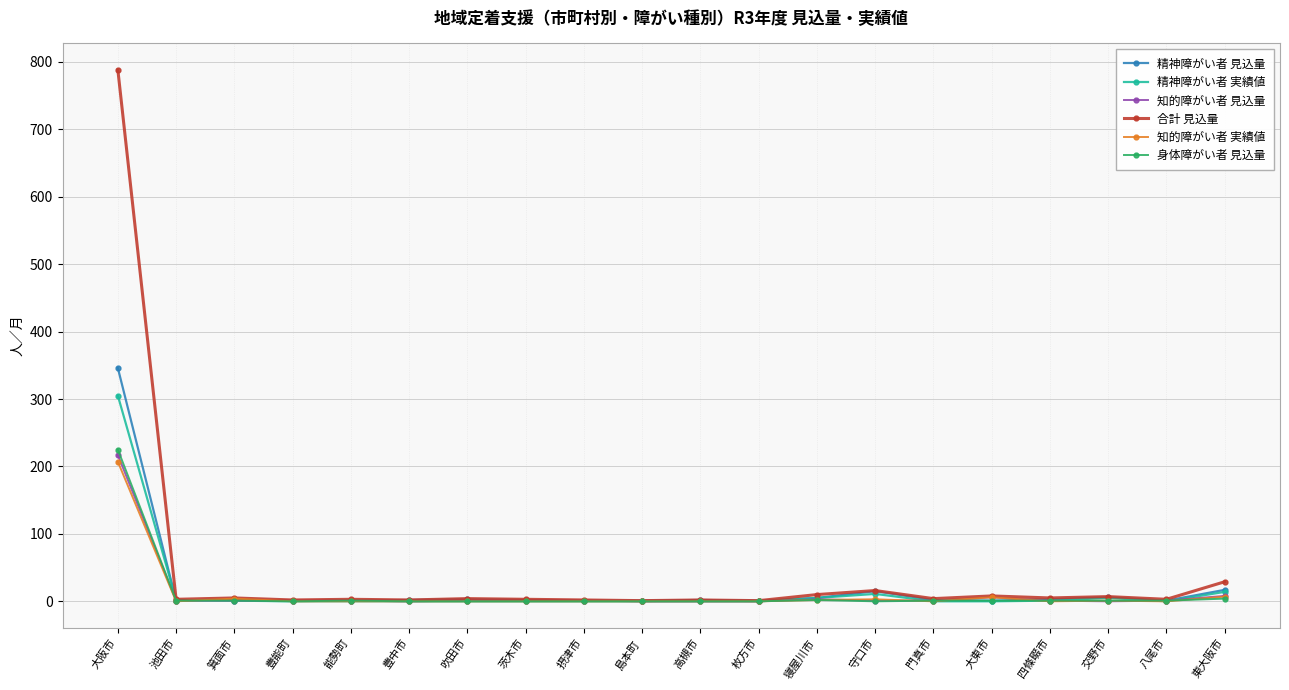

What is the difference between the maximum and minimum values in the 精神障がい者 見込量 series?

345